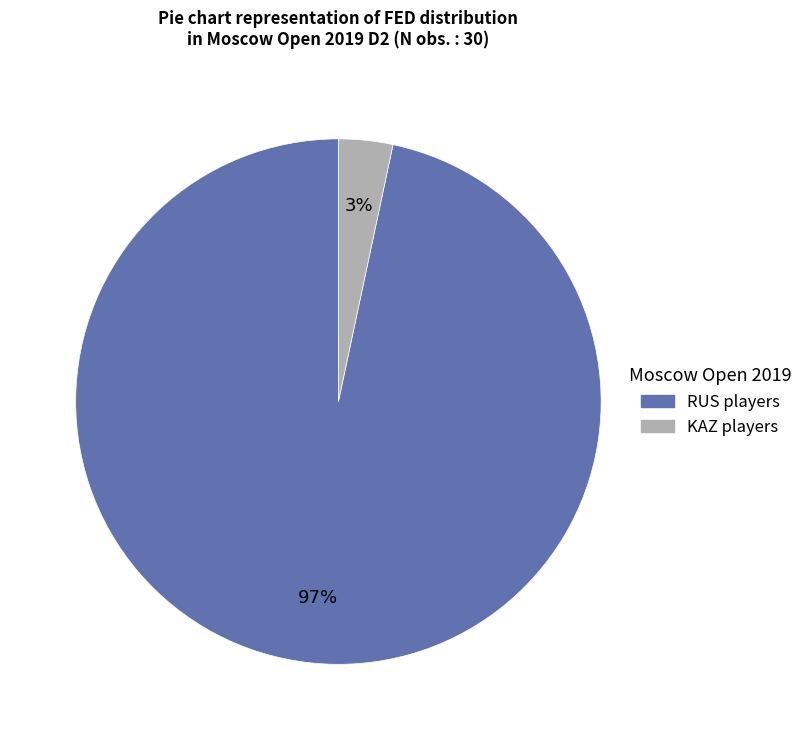

Is there any slice that represents more than half of the pie?

Yes